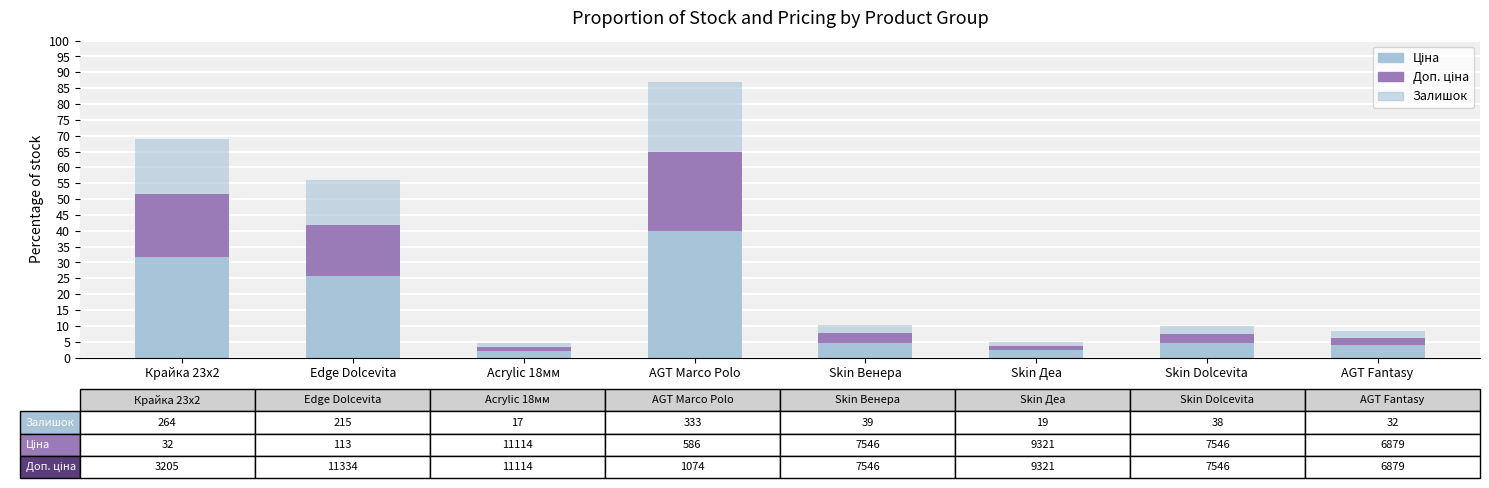

How many series are shown in this chart?

3